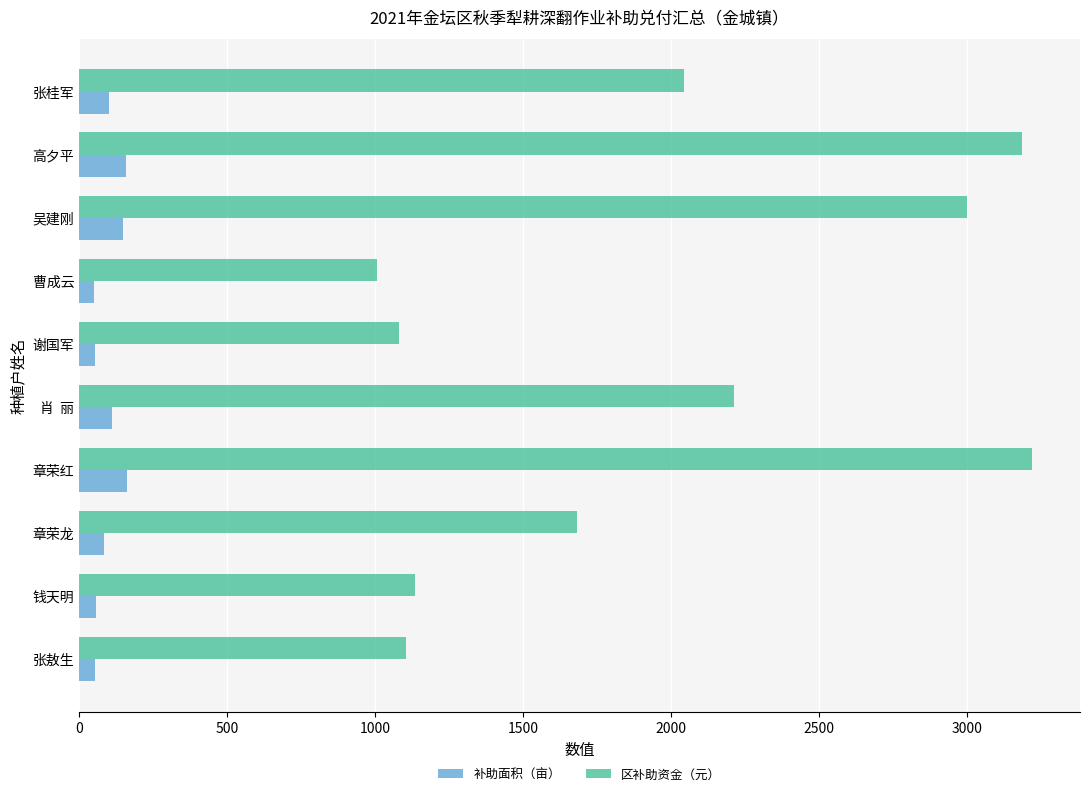

What are all the series names shown in the legend?

补助面积（亩）, 区补助资金（元）